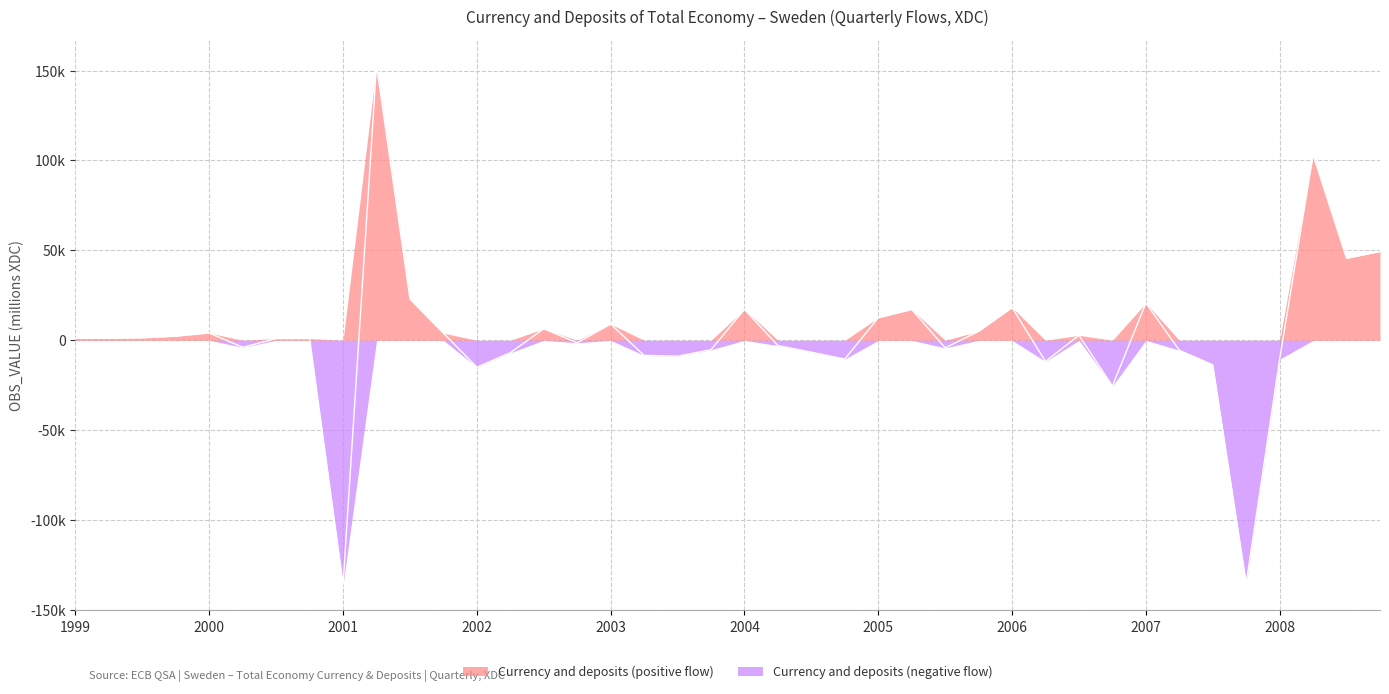

How many values are below 1135?

20